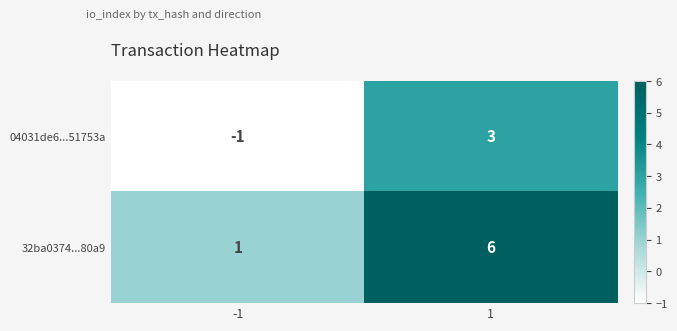

Which series has the largest total across all categories?

32ba0374...80a9